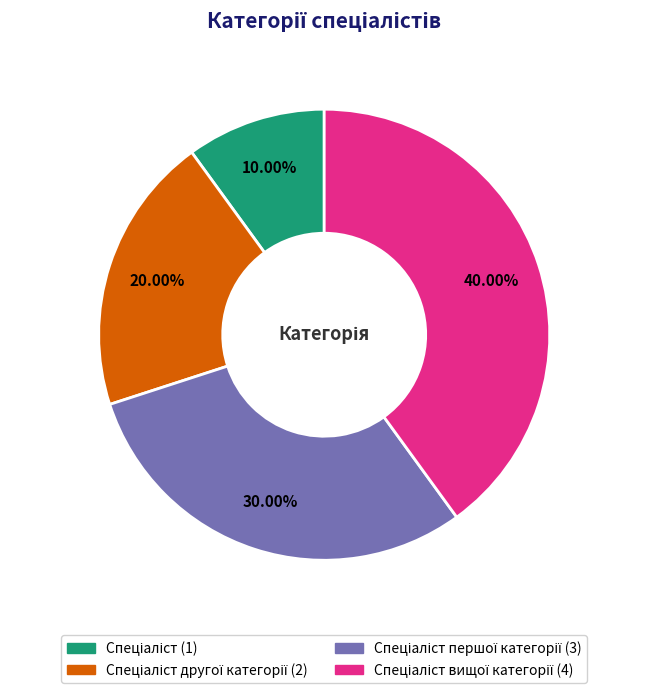

How many segments does this pie chart have?

4